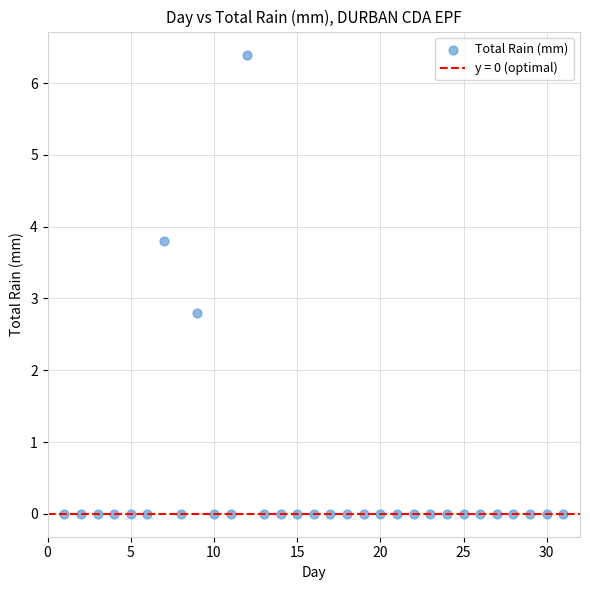

What is the range of Y values (max minus min)?

6.4